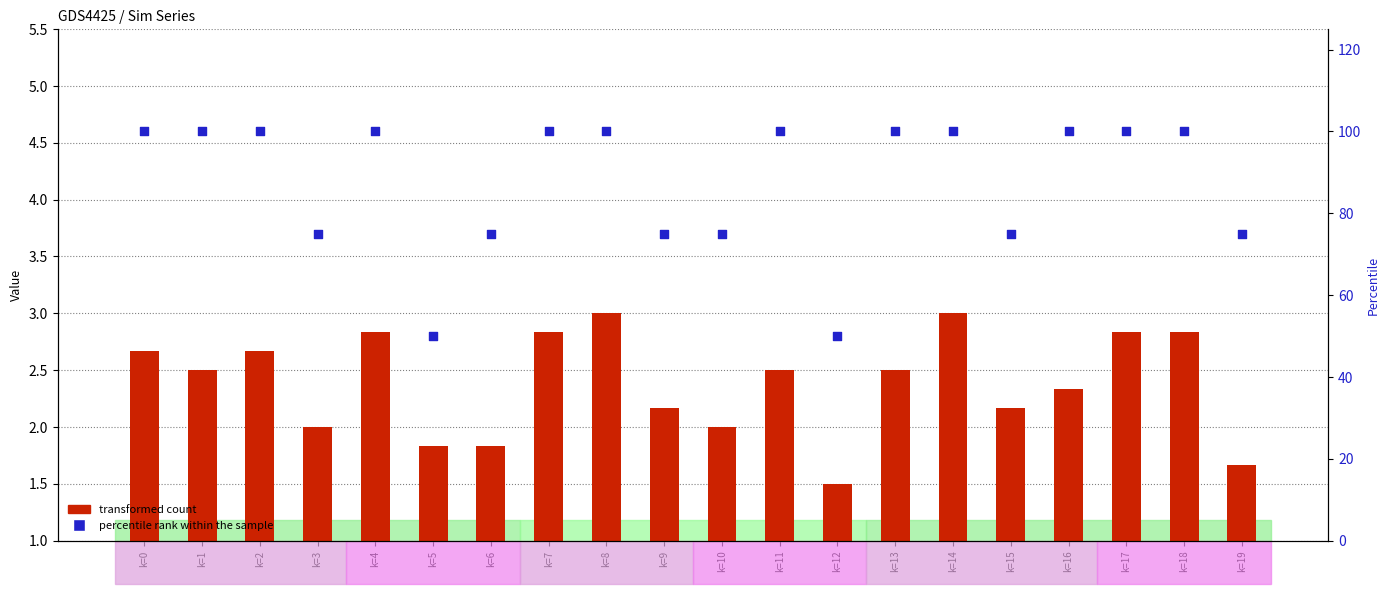

Is the value of transformed count at k=3 greater than the value of percentile rank within the sample at k=12?

No